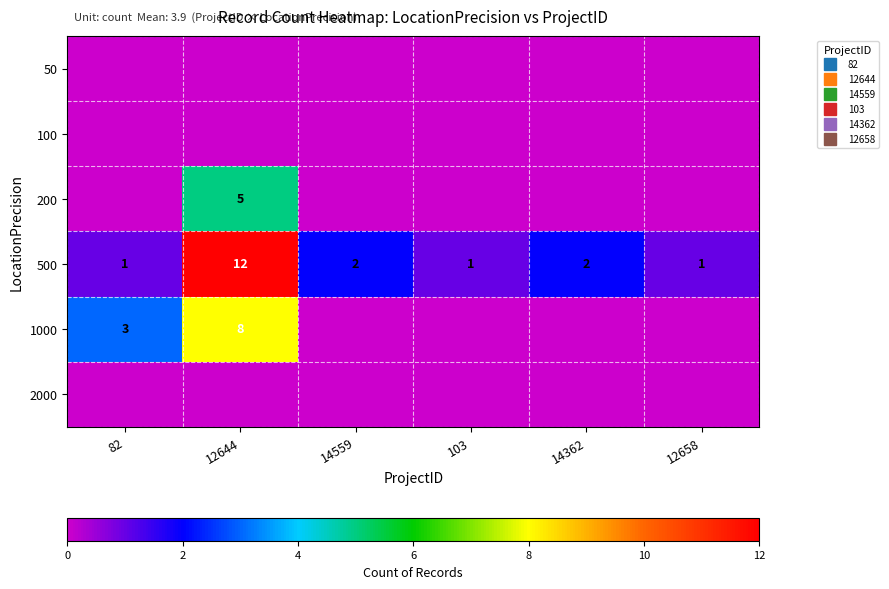

At which label is 100 closest to 0?

82